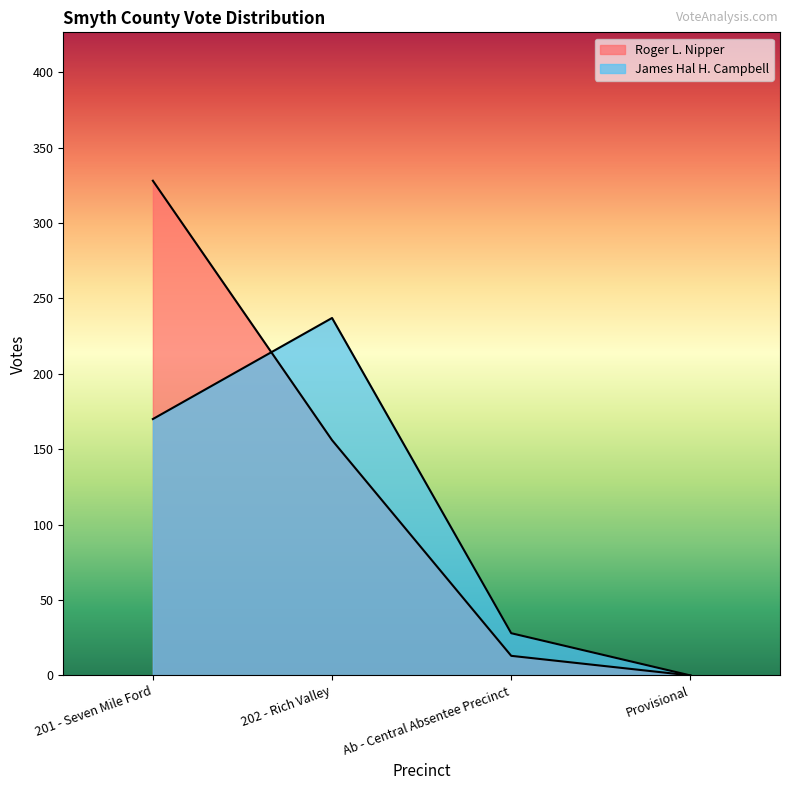

Which series changed the most between 201 - Seven Mile Ford and Ab - Central Absentee Precinct?

Roger L. Nipper